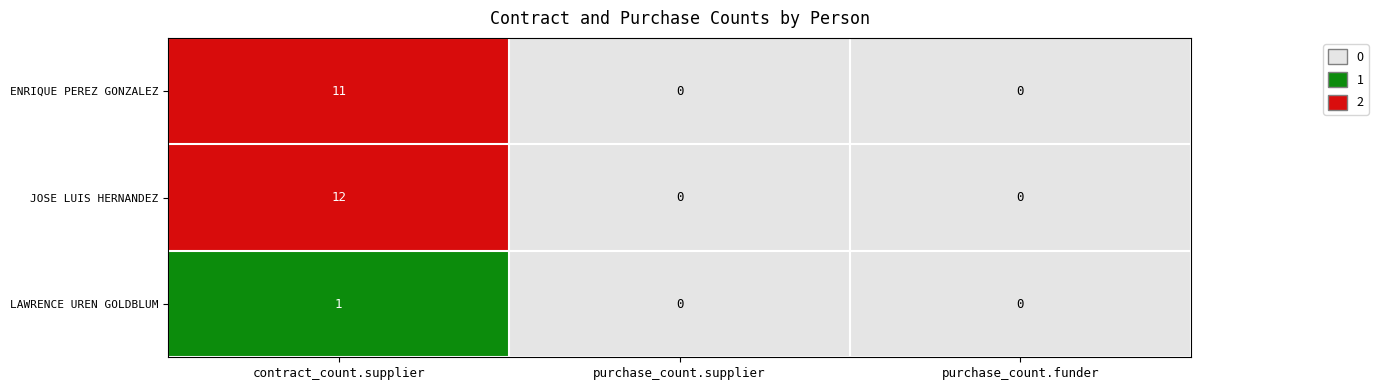

Which series has the widest spread of values?

JOSE LUIS HERNANDEZ